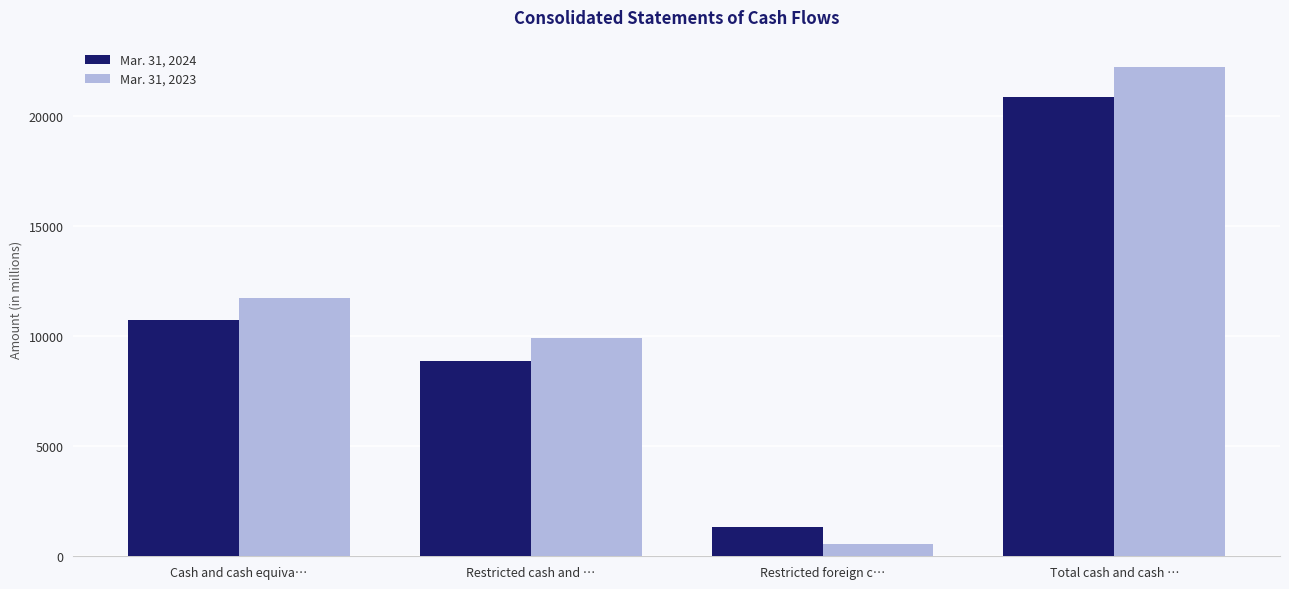

Which series has the largest total across all categories?

Mar. 31, 2023